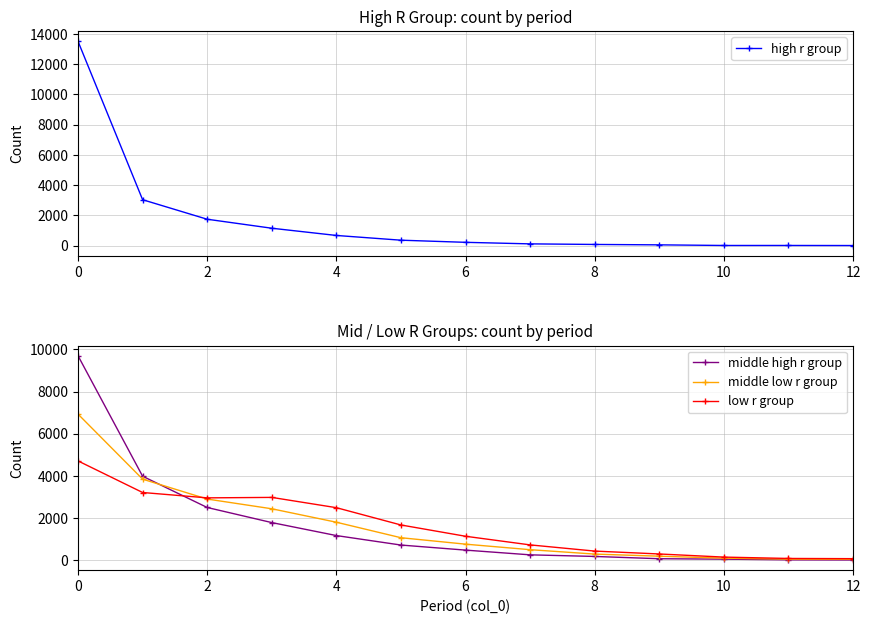

The value of middle high r group at 11 is 44. True or false?

False